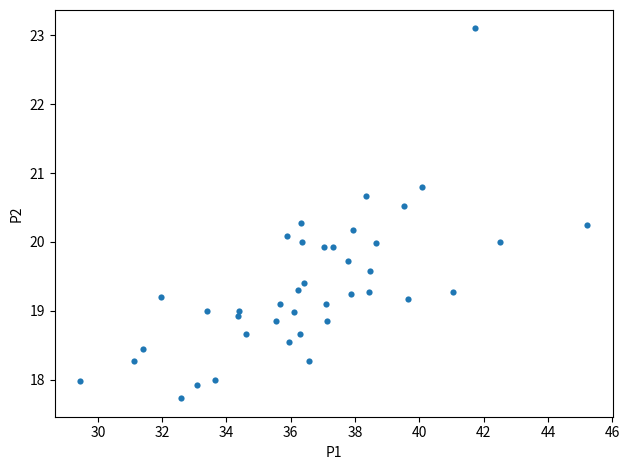

What is the range of Y values (max minus min)?

5.4